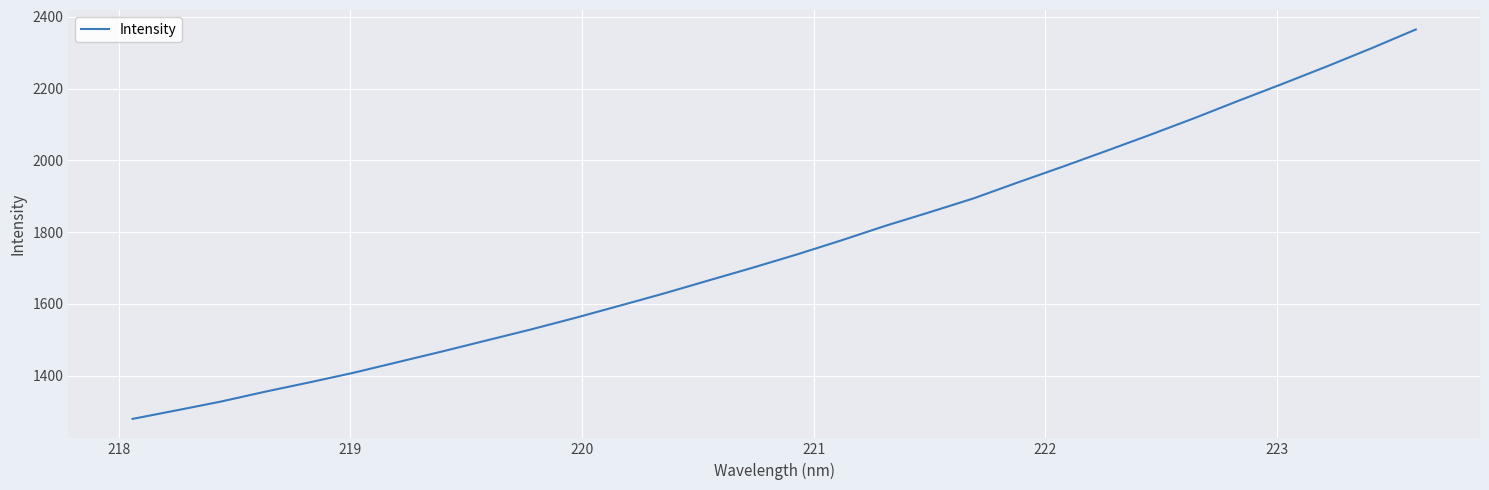

Does the chart display data point markers on the line(s)?

No